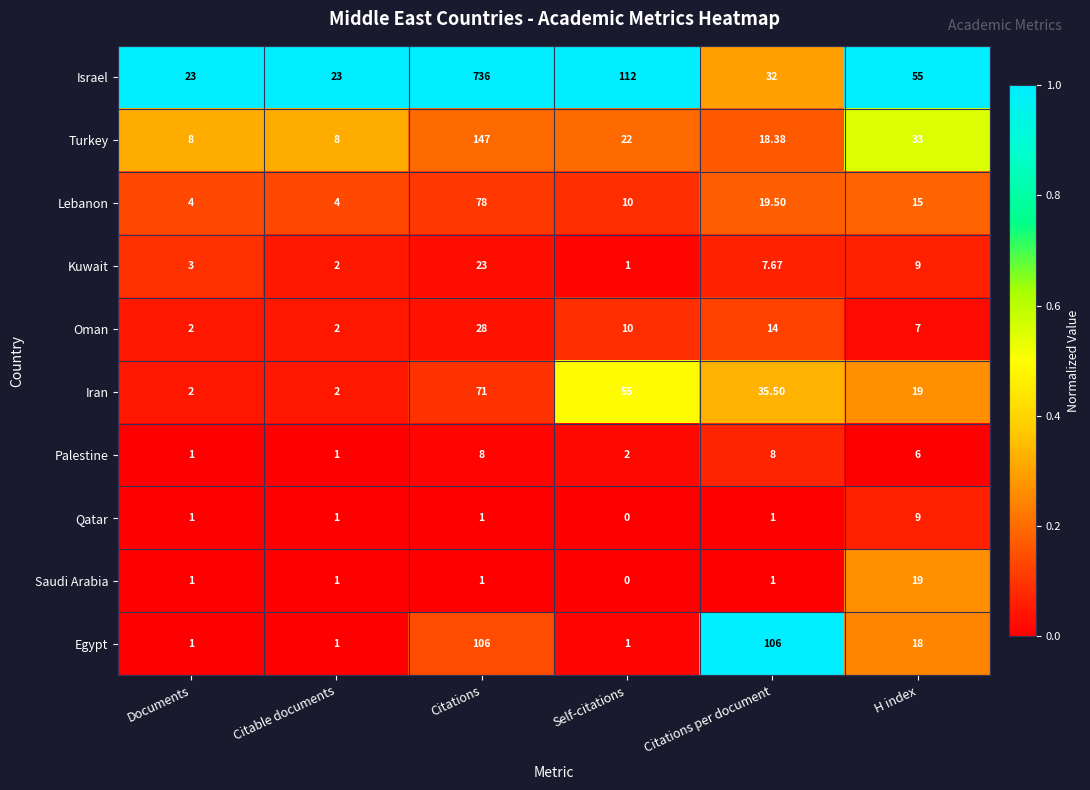

Which category has the lowest value across all series?

Self-citations